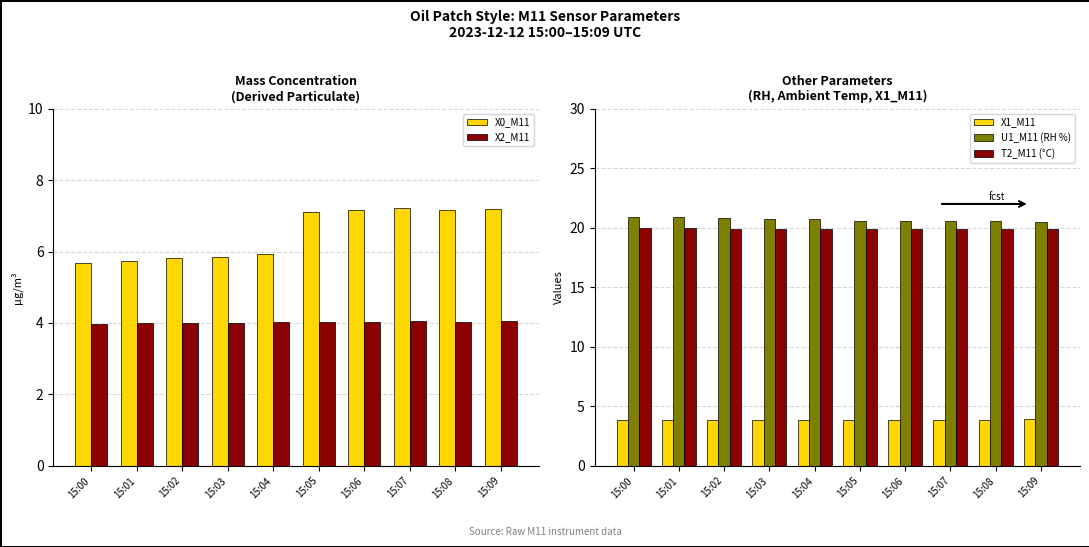

Reading left to right, transcribe all the data shown in this chart.

X0_M11: 5.7	5.7	5.8	5.9	5.9	7.1	7.2	7.2	7.2	7.2
X2_M11: 4.0	4.0	4.0	4.0	4.0	4.0	4.0	4.0	4.0	4.0
X1_M11: 3.8	3.8	3.8	3.8	3.9	3.9	3.9	3.9	3.9	3.9
U1_M11 (RH %): 20.9	20.9	20.8	20.7	20.7	20.6	20.6	20.6	20.6	20.5
T2_M11 (°C): 20.0	20.0	19.9	19.9	19.9	19.9	19.9	19.9	19.9	19.9